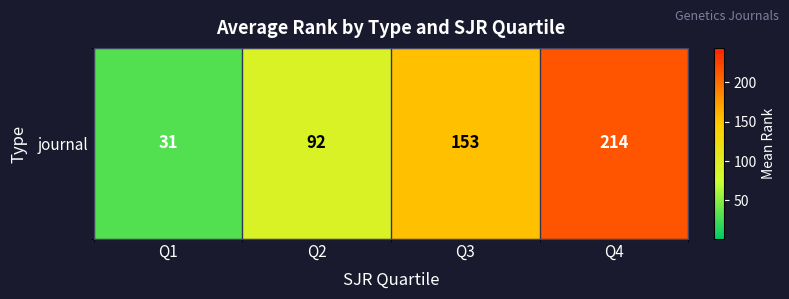

What is the change in value from Q2 to Q3?

+61